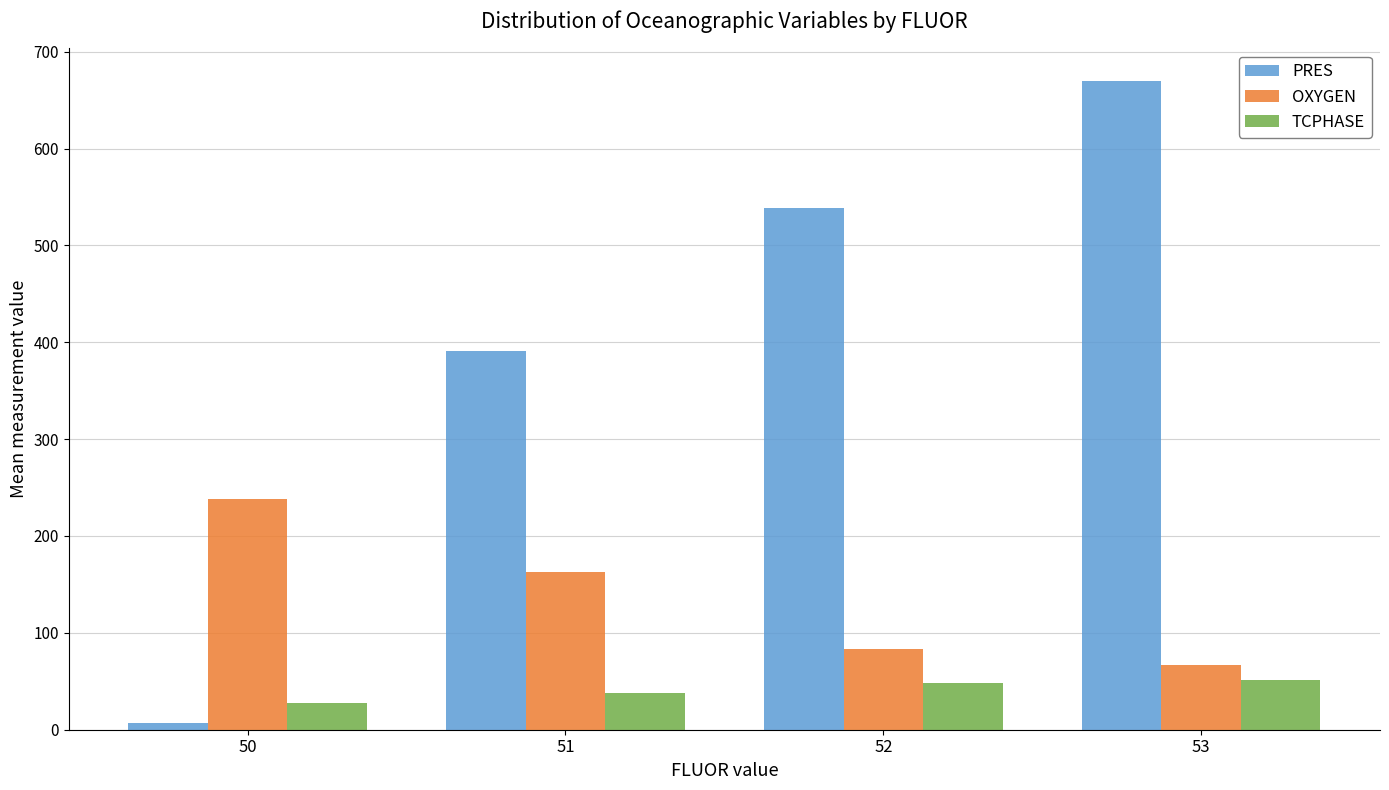

What value does the TCPHASE series have at 51?

38.0